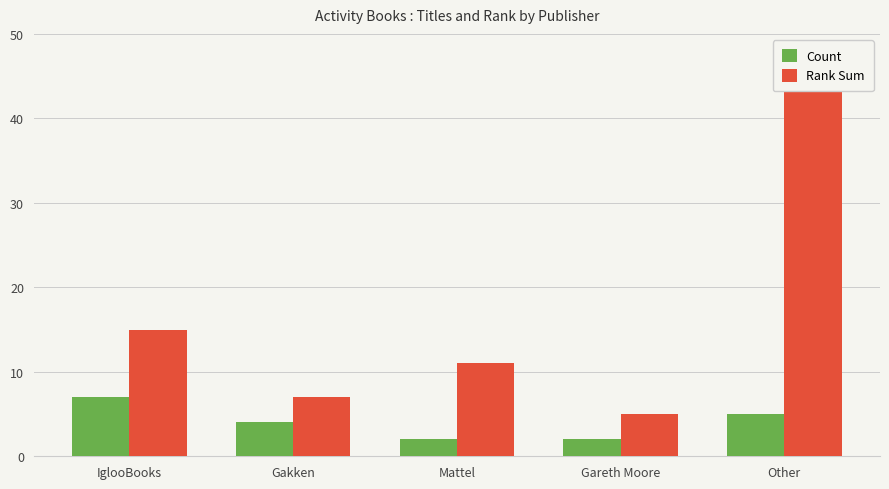

At which label does Rank Sum first exceed 11?

IglooBooks